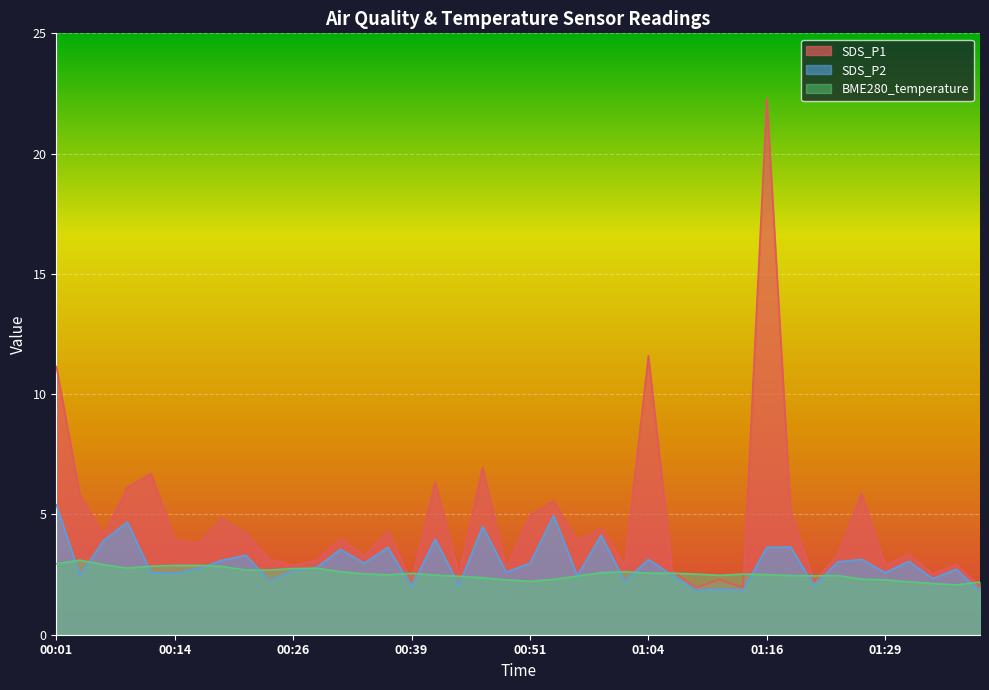

Rank the series by their maximum value, from highest to lowest.

SDS_P1, SDS_P2, BME280_temperature